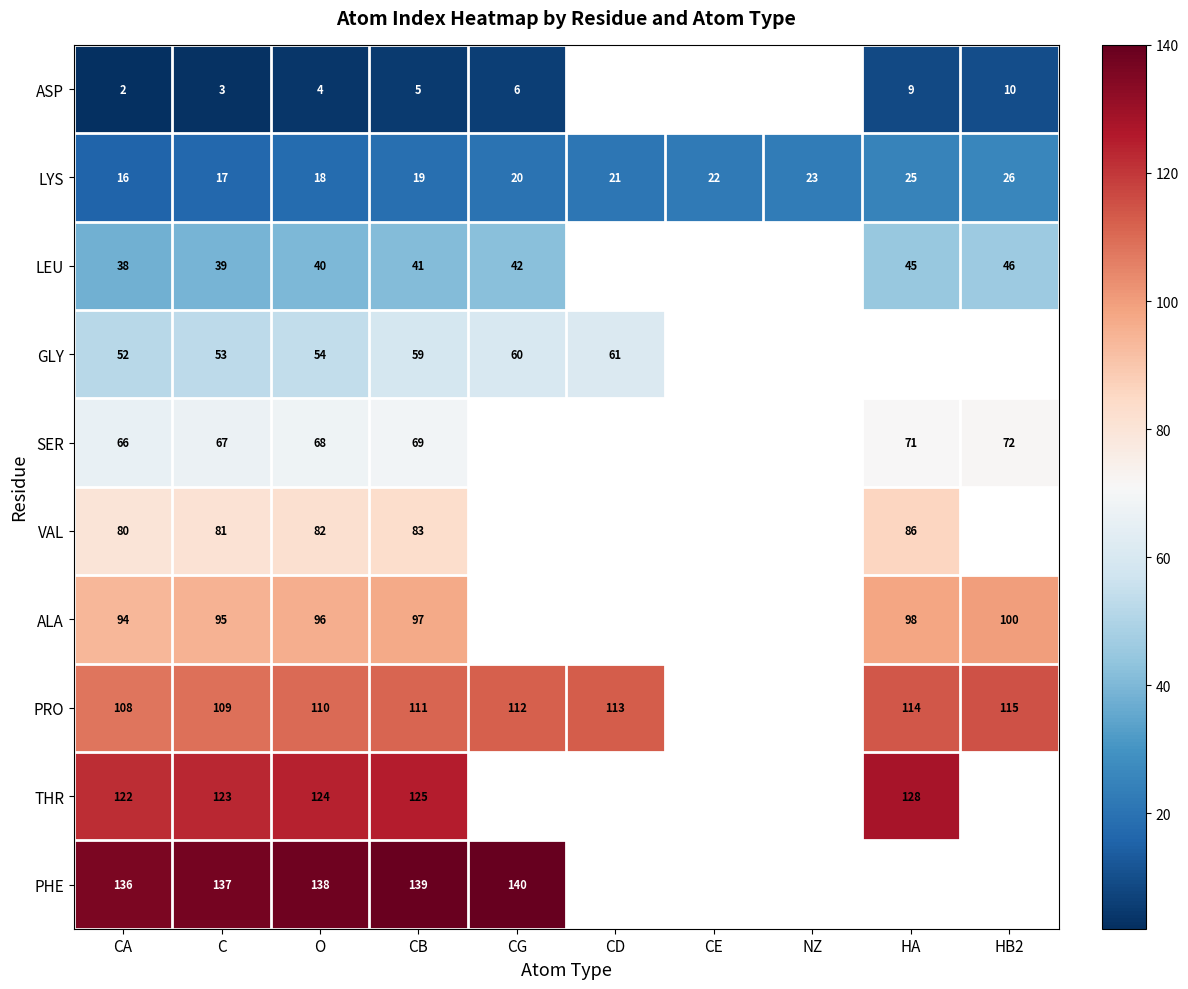

The PRO series shows 71.5 at CG. True or false?

False